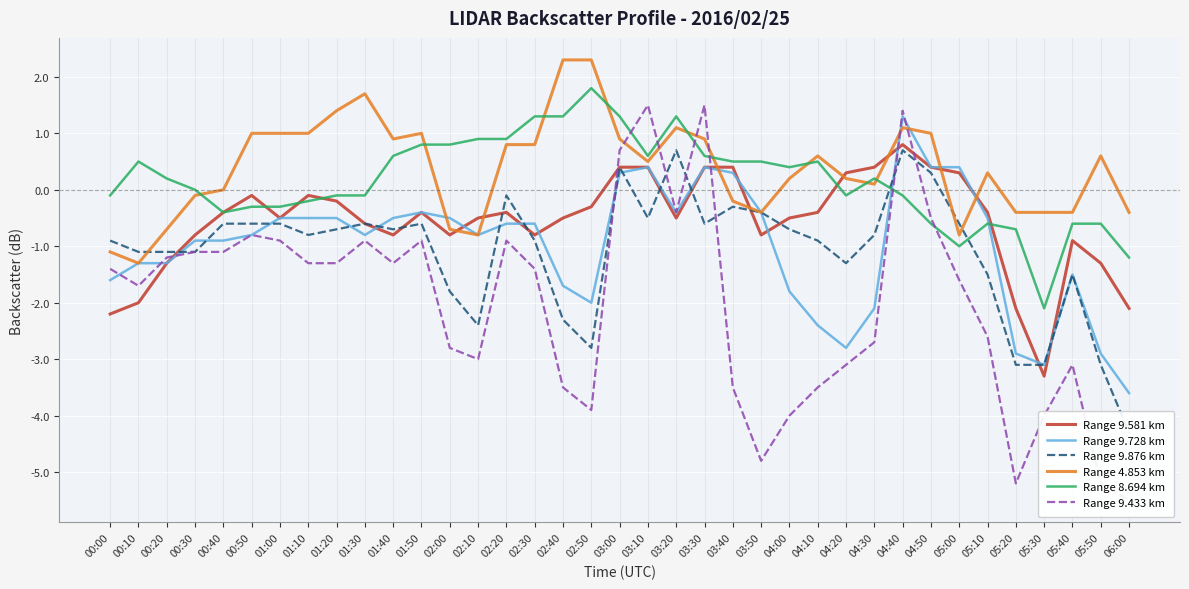

At which category is the sum across all series the highest?

04:40